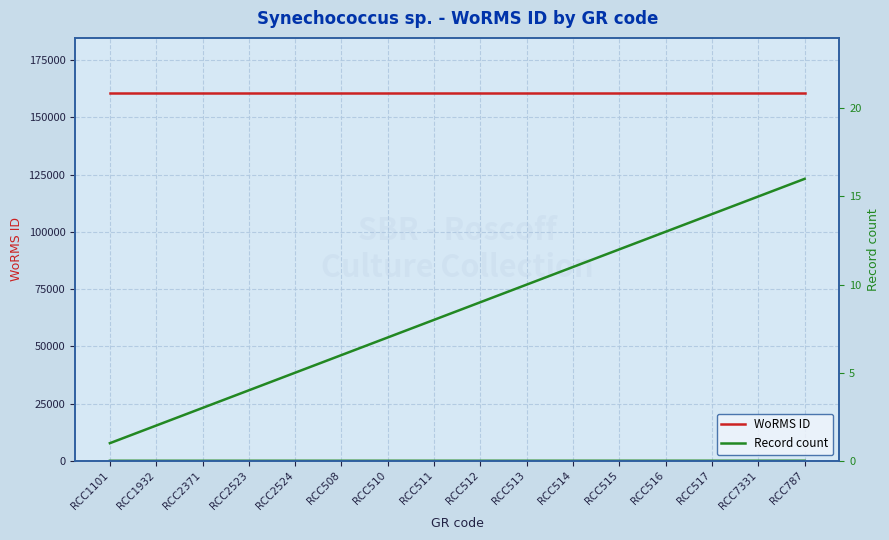

List the series in order of their peak value, highest first.

WoRMS ID, Record count